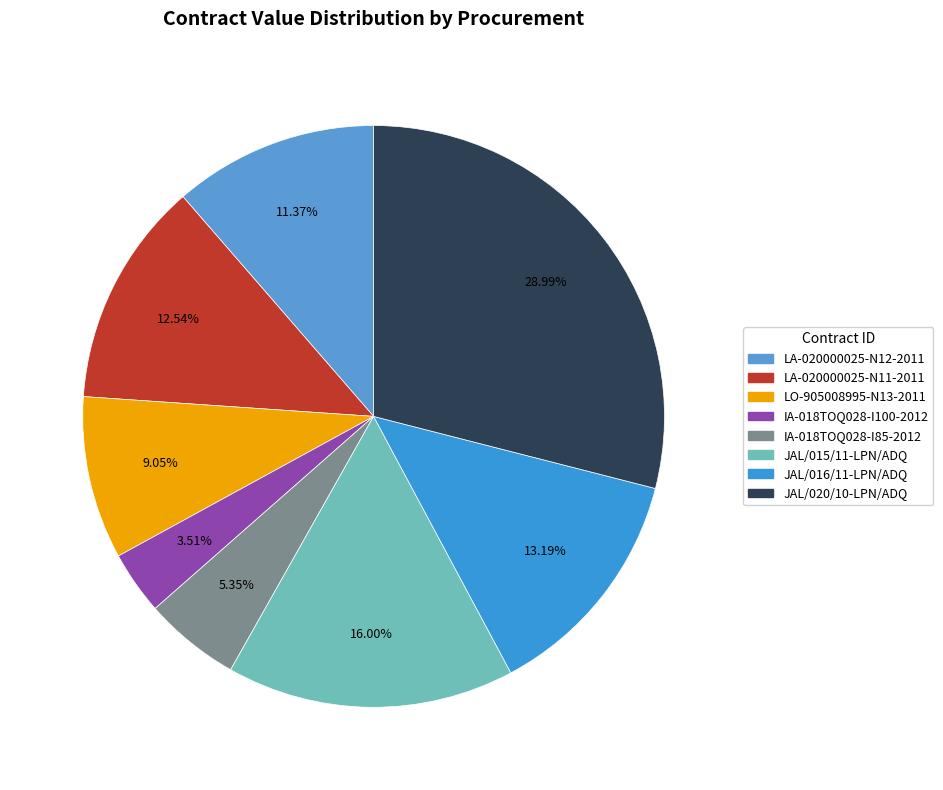

To the nearest percent, what is the difference between the largest and smallest slice percentages?

25%